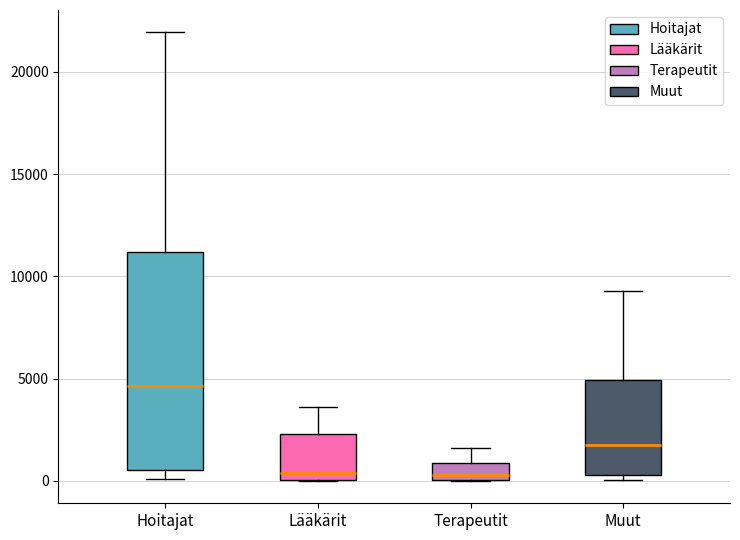

Reading left to right, transcribe this box plot: for each box, give where its median line is, the range the box spans, and where its two whiskers end, as read against the y-axis. The values are not printed on the chart, so give them approximately, as read against the axis.

Hoitajat: median 4500, box 500 to 11000, whiskers 0 to 22000
Lääkärit: median 500, box 0 to 2500, whiskers 0 to 3500
Terapeutit: median 500, box 0 to 1000, whiskers 0 to 1500
Muut: median 2000, box 500 to 5000, whiskers 0 to 9500